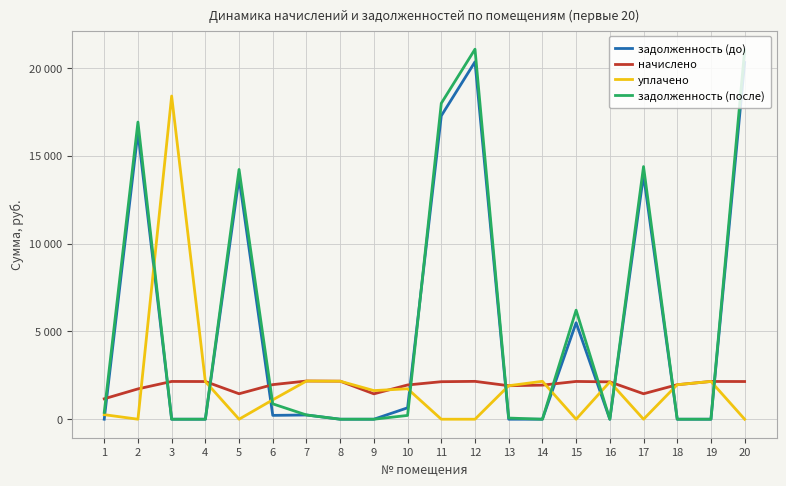

How many times do задолженность (после) and начислено cross each other?

11